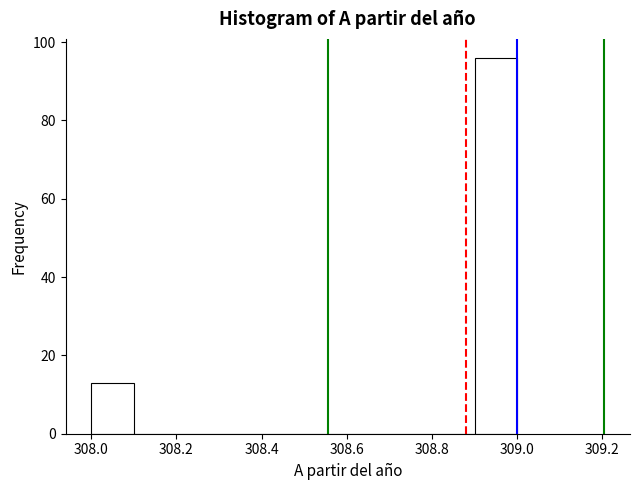

Reading left to right, transcribe this chart: for each bar, give the range it covers on the x-axis and its height. The values are not printed on the chart, so give them approximately, as read against the axis.

308.0 to 308.1: 14
308.1 to 308.2: 0
308.2 to 308.3: 0
308.3 to 308.4: 0
308.4 to 308.5: 0
308.5 to 308.6: 0
308.6 to 308.7: 0
308.7 to 308.8: 0
308.8 to 308.9: 0
308.9 to 309.0: 96